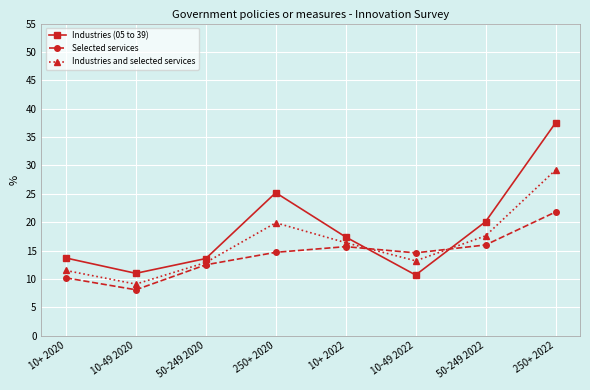

What is the difference between the Industries and selected services values at 50-249 2020 and 10-49 2020?

3.8